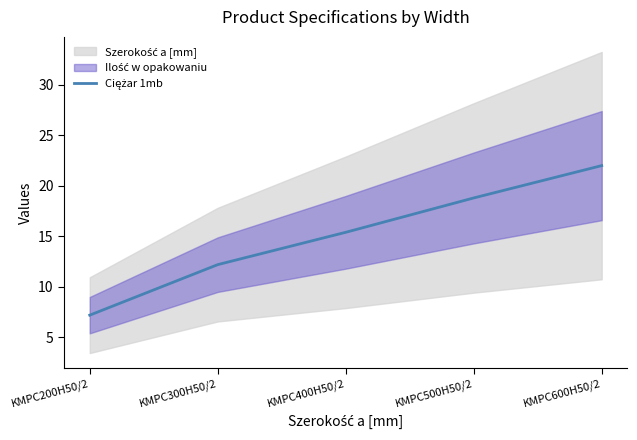

Which category has the lowest value across all series?

KMPC200H50/2